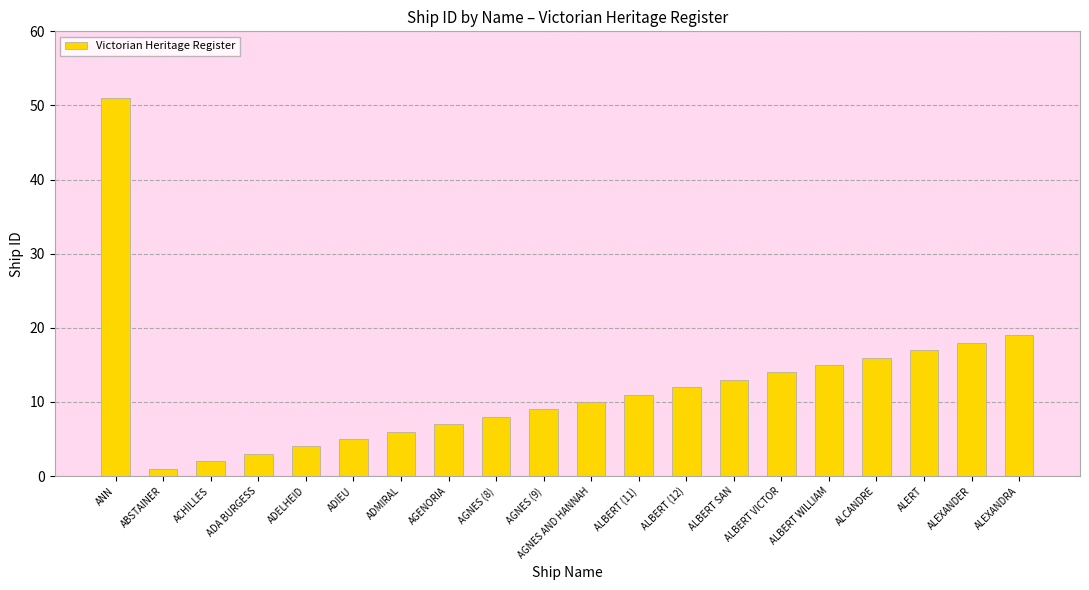

What is the ratio of the value at ANN to the value at ADMIRAL?

8.5